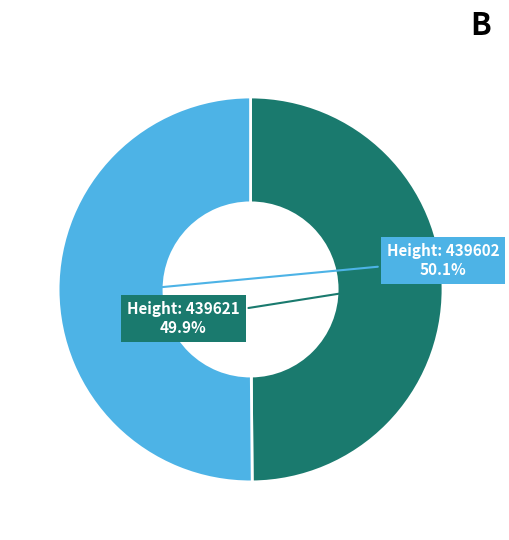

Is there a majority slice in this chart?

Yes